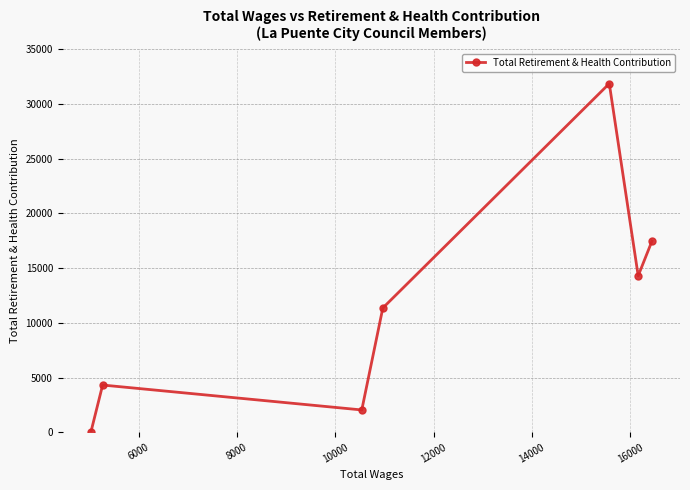

How many points are higher than both their immediate neighbors (excluding endpoints)?

2